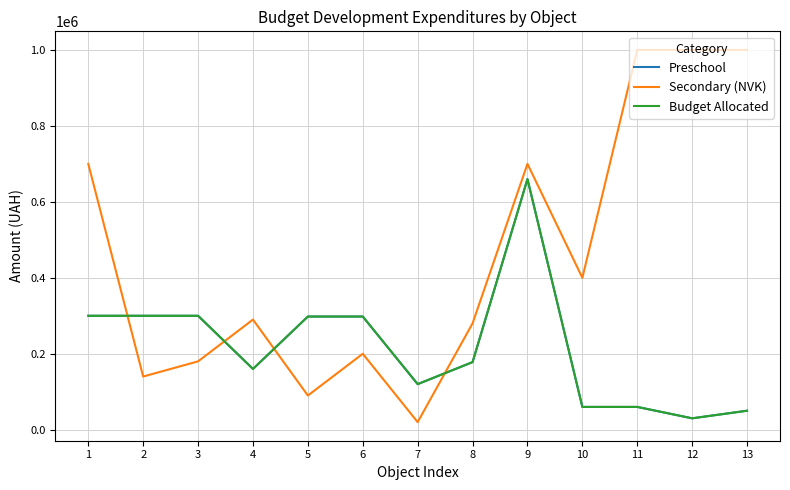

The value of Preschool at 7 is 120000. True or false?

True